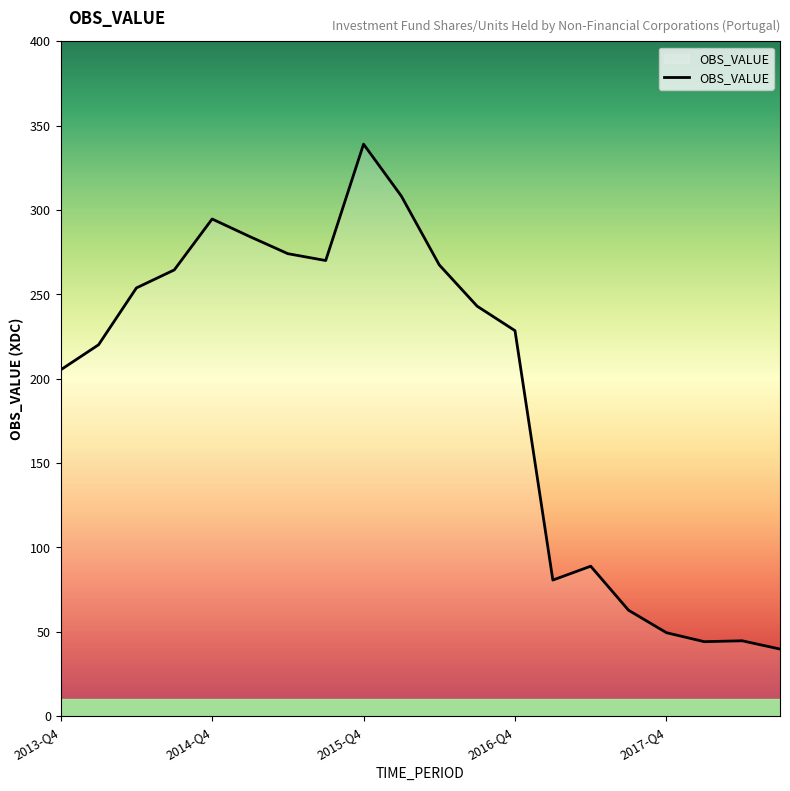

What is the greatest value displayed?

339.1